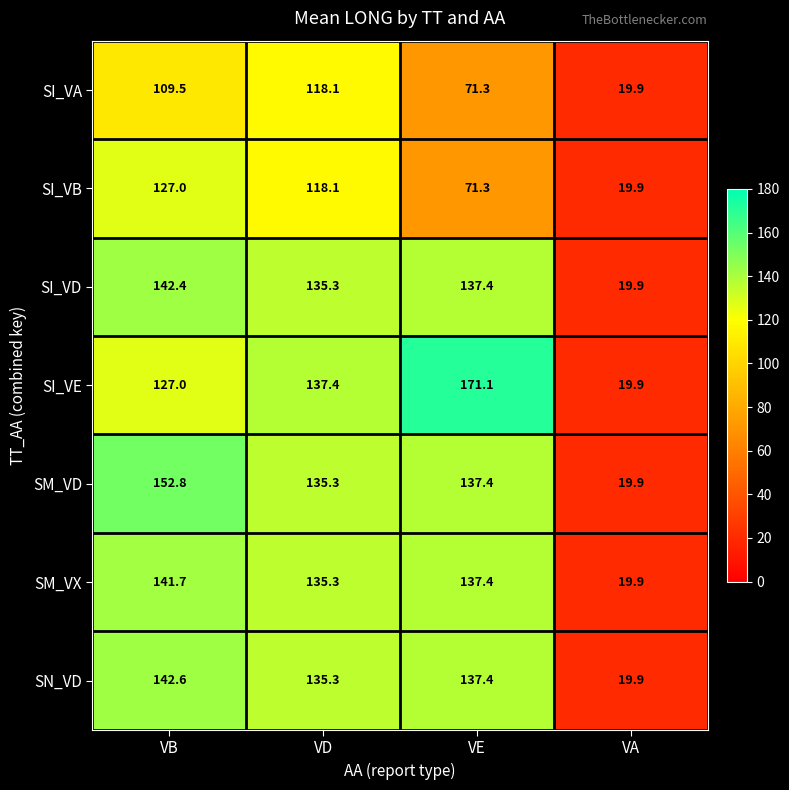

Reading left to right, list all the values displayed in this chart.

SI_VA: 109.5	118.1	71.3	19.9
SI_VB: 127.0	118.1	71.3	19.9
SI_VD: 142.4	135.3	137.4	19.9
SI_VE: 127.0	137.4	171.1	19.9
SM_VD: 152.8	135.3	137.4	19.9
SM_VX: 141.7	135.3	137.4	19.9
SN_VD: 142.6	135.3	137.4	19.9